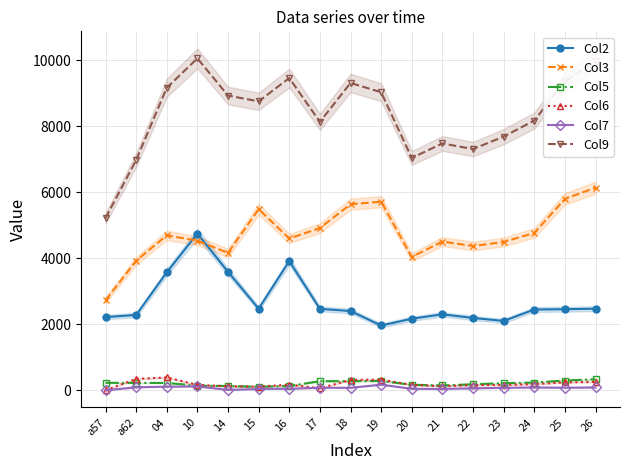

Does the chart display data point markers on the line(s)?

Yes